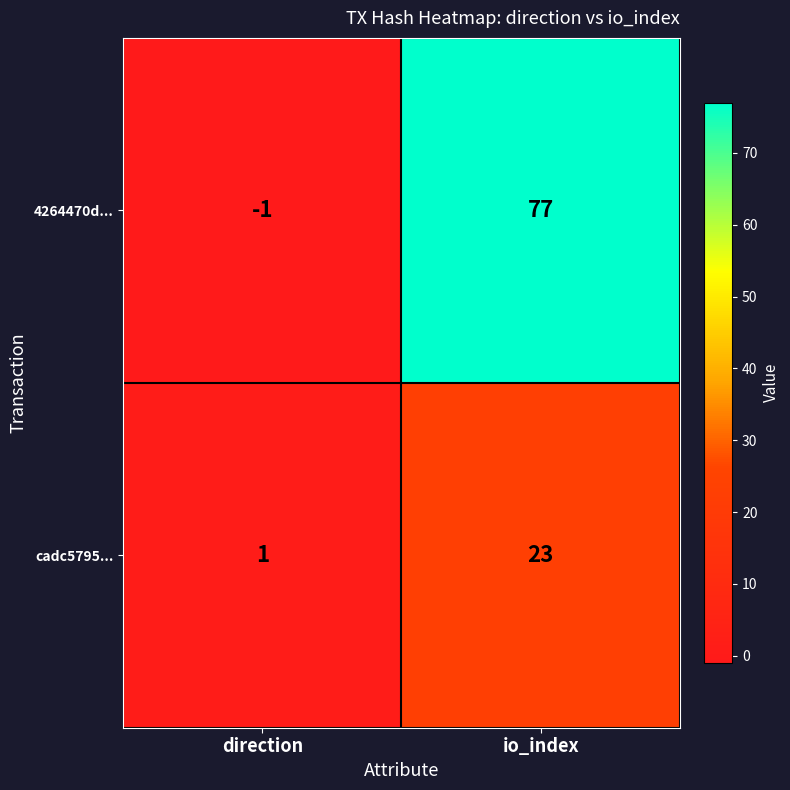

What is the sum of all 4264470d... values?

76